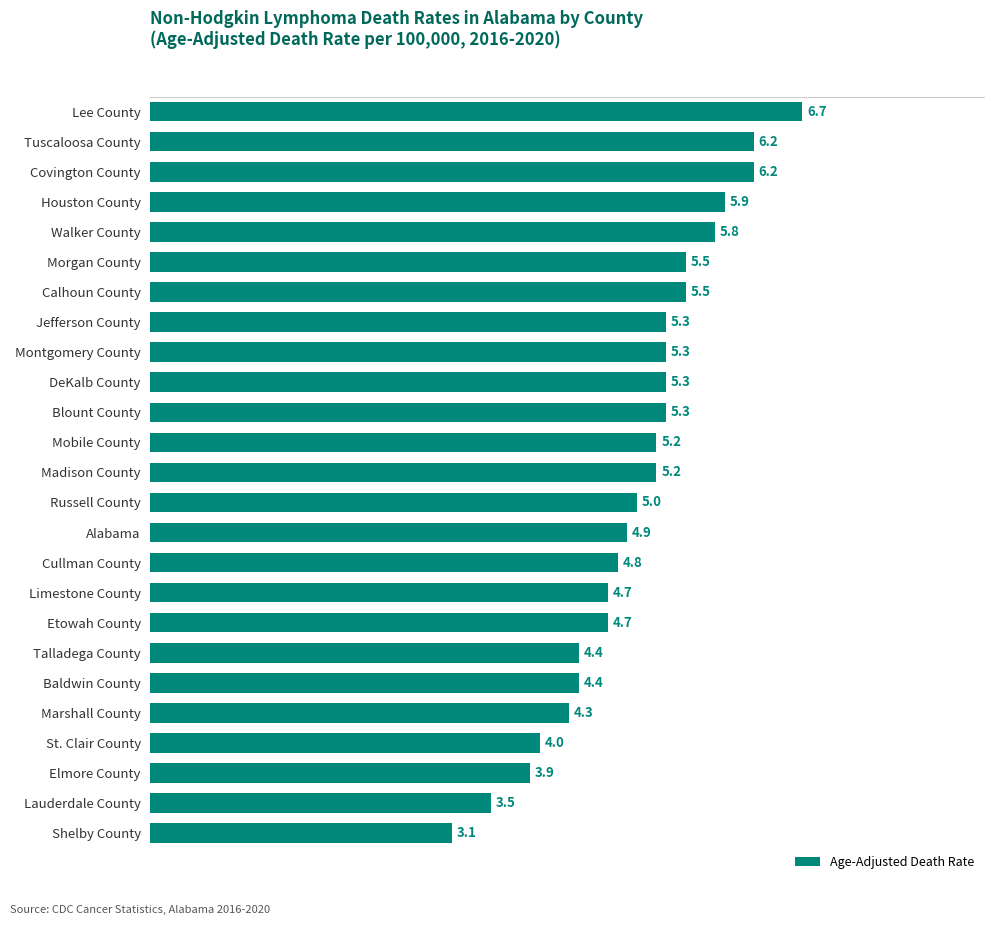

Are the bars horizontal?

Yes